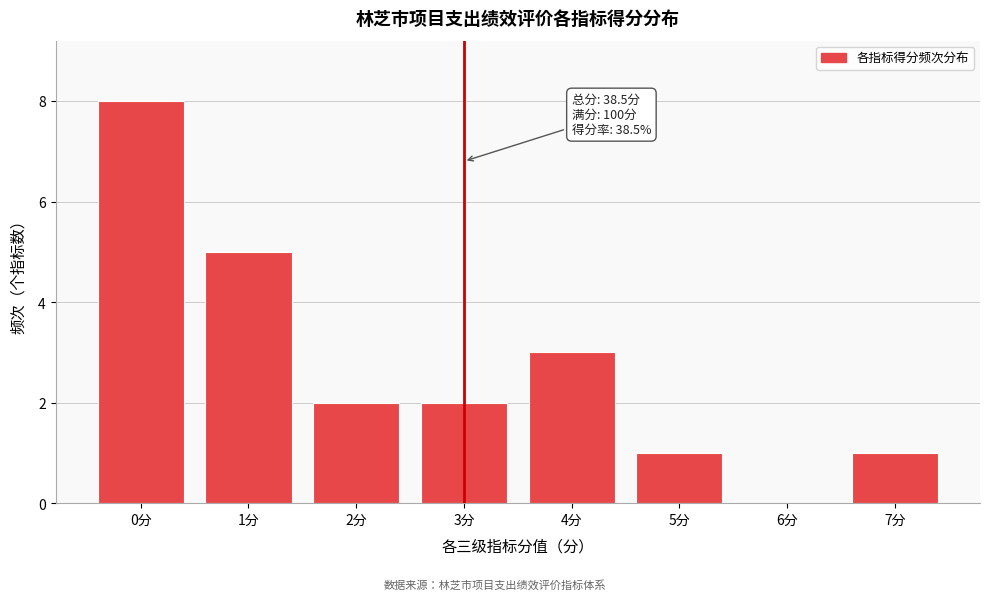

Reading left to right, transcribe all the data shown in this chart.

0分=8	1分=5	2分=2	3分=2	4分=3	5分=1	6分=0	7分=1